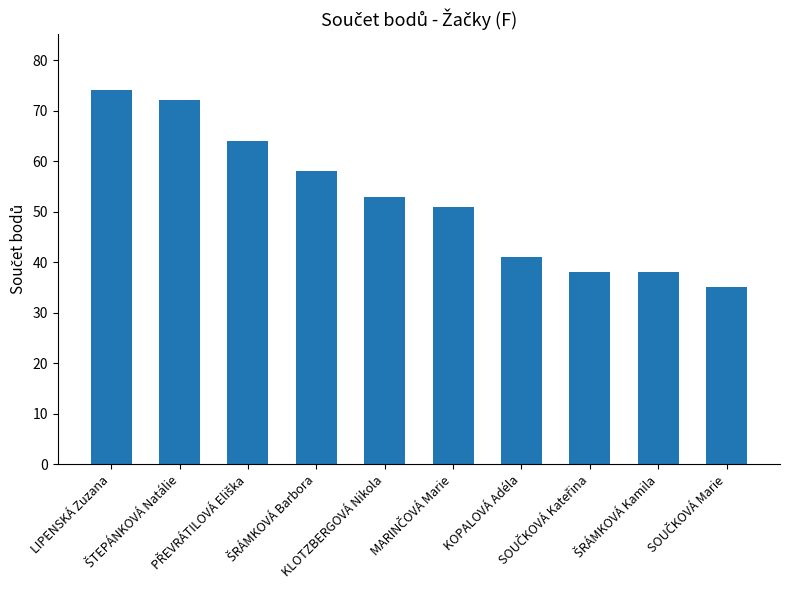

Which label corresponds to the largest value in the chart?

LIPENSKÁ Zuzana